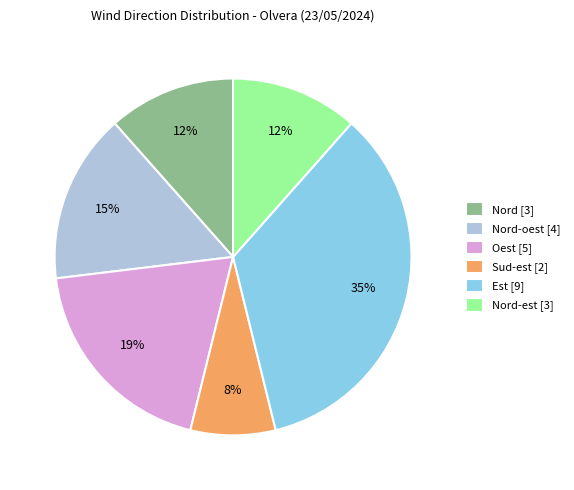

What is the smallest slice in the pie chart?

Sud-est [2]